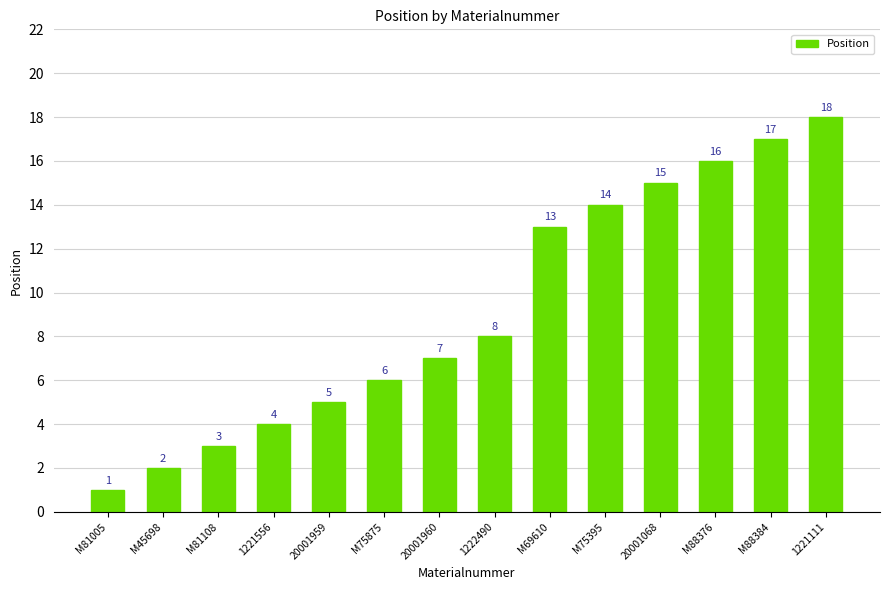

What is the difference between the maximum and minimum values?

17